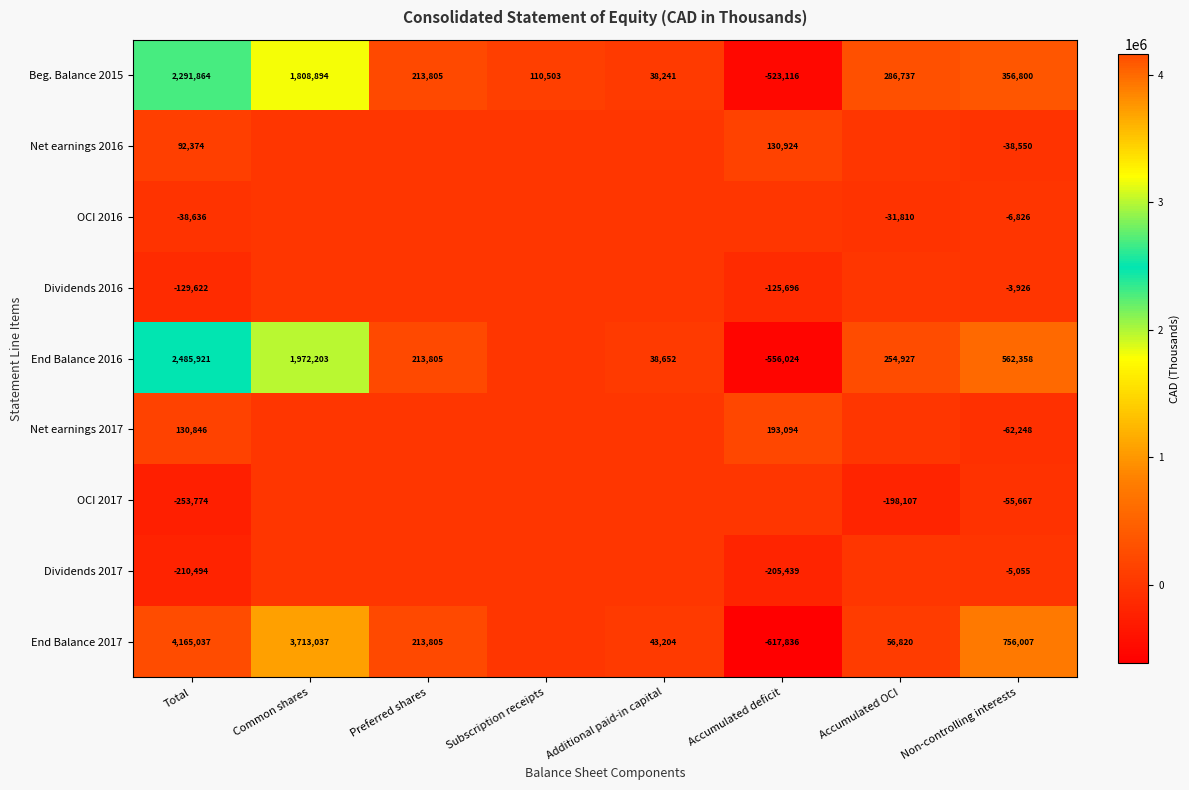

What is the difference between the second highest and second lowest values in the Beg. Balance 2015 series?

1770653